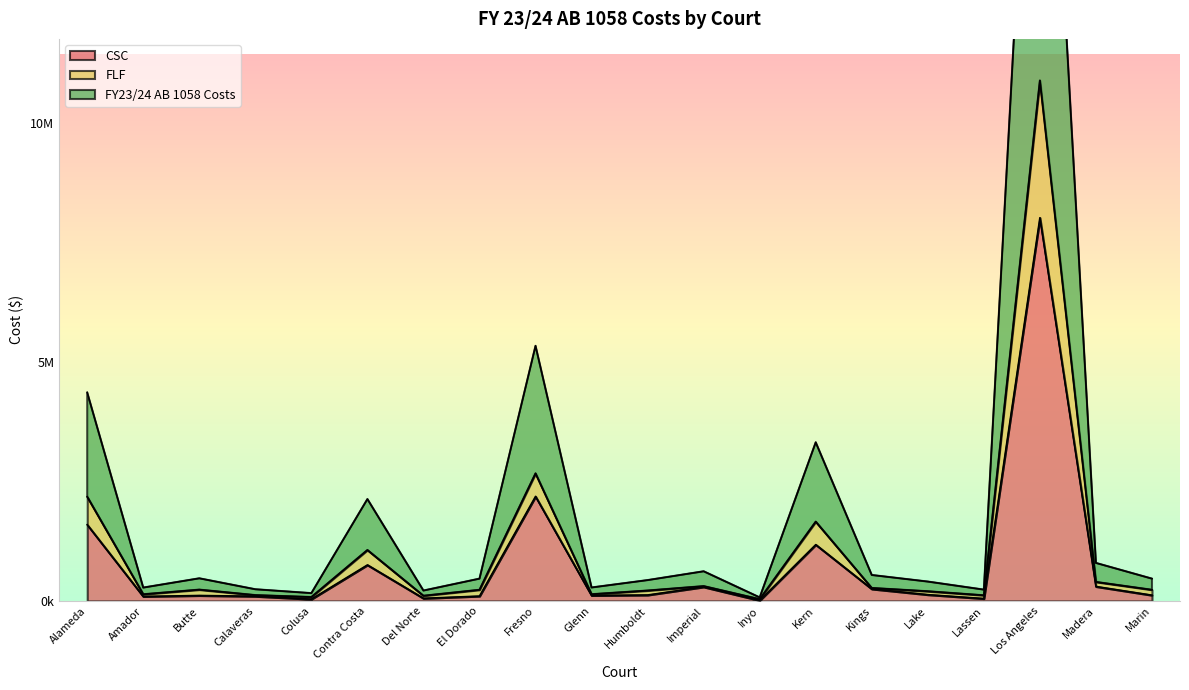

Is it true that FY23/24 AB 1058 Costs equals 3321296.7 at Kern?

True